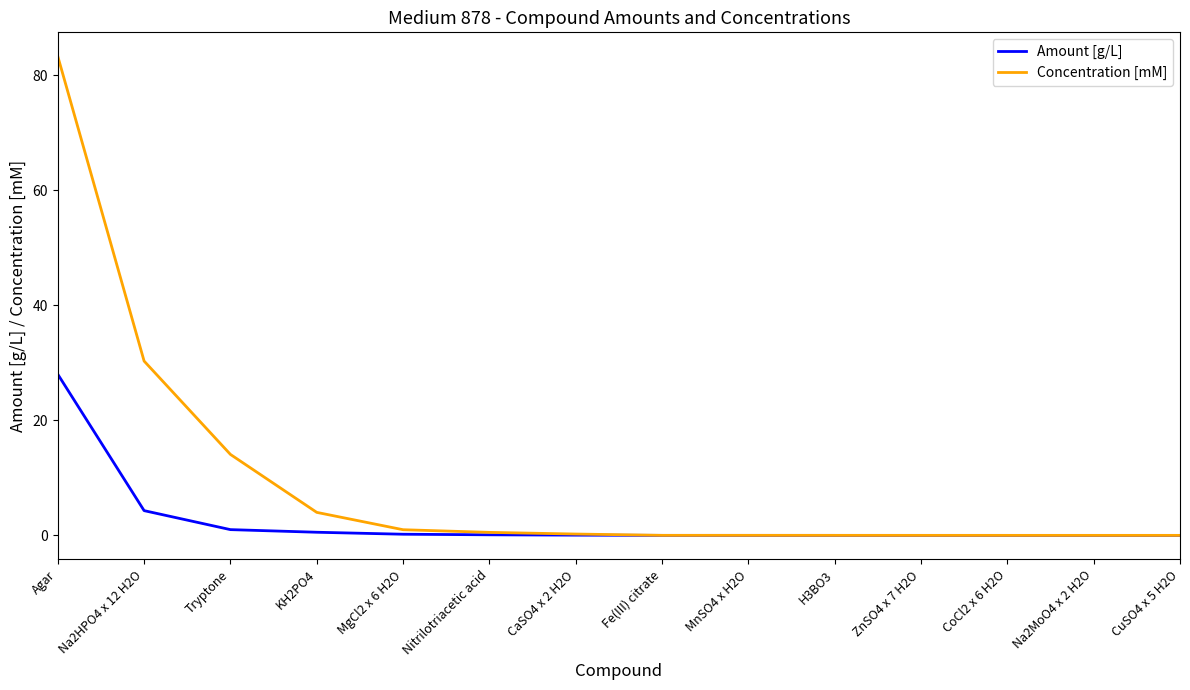

Is it true that Concentration [mM] equals 0.0 at CoCl2 x 6 H2O?

True